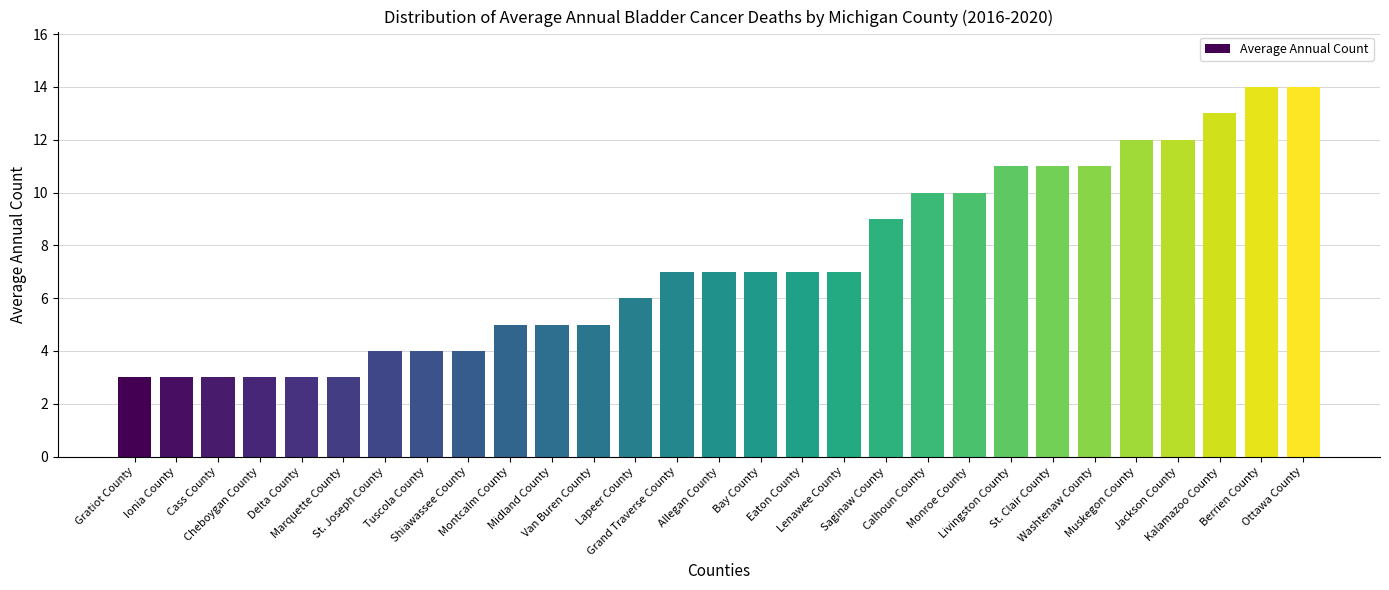

What is the smallest value displayed?

3